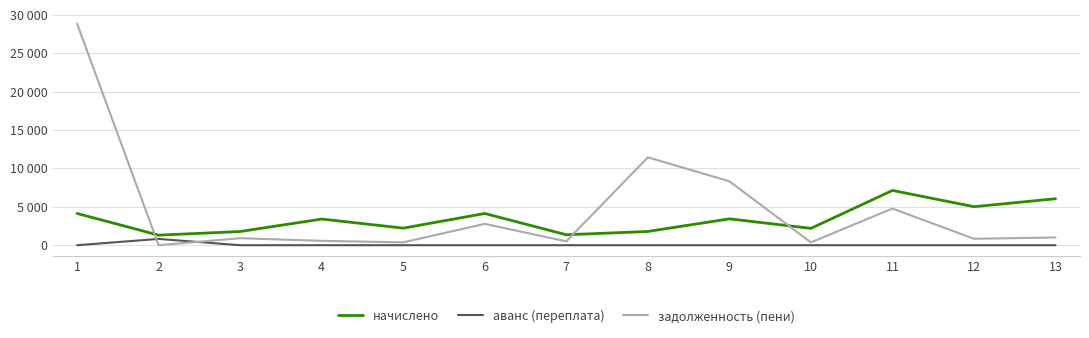

What are all the series names shown in the legend?

начислено, аванс (переплата), задолженность (пени)